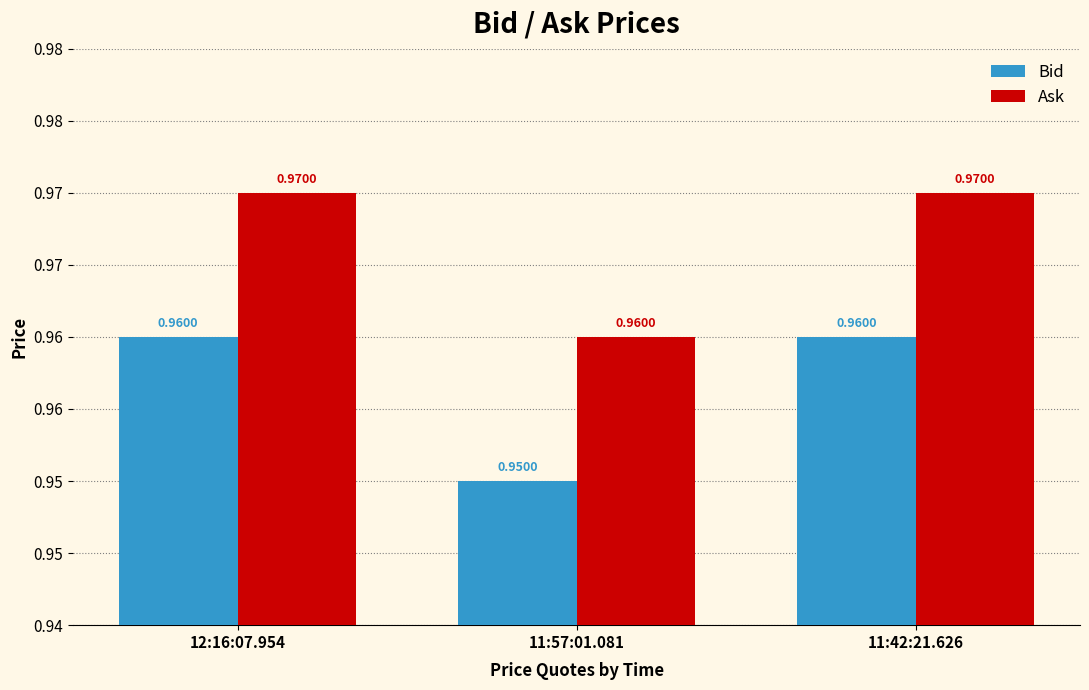

Reading left to right, list all the values displayed in this chart.

Bid: 1.0	0.9	1.0
Ask: 1.0	1.0	1.0